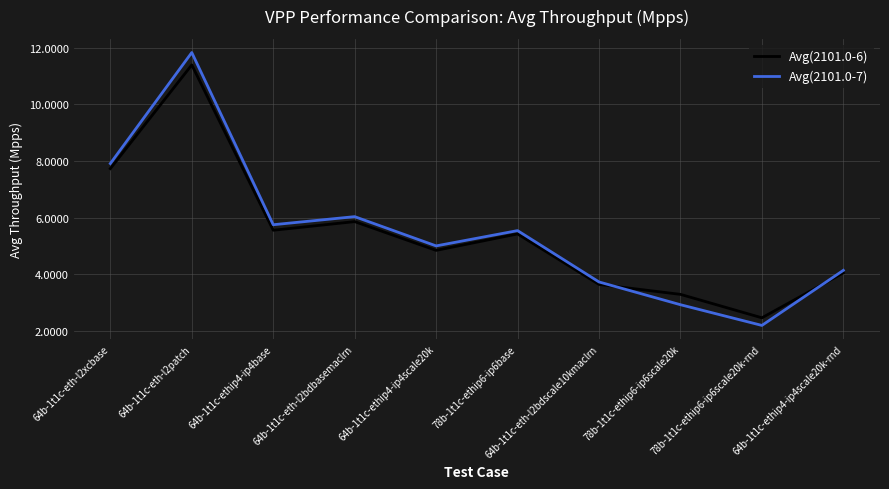

What is the difference between the Avg(2101.0-7) values at 64b-1t1c-ethip4-ip4scale20k-rnd and 64b-1t1c-eth-l2patch?

7.7